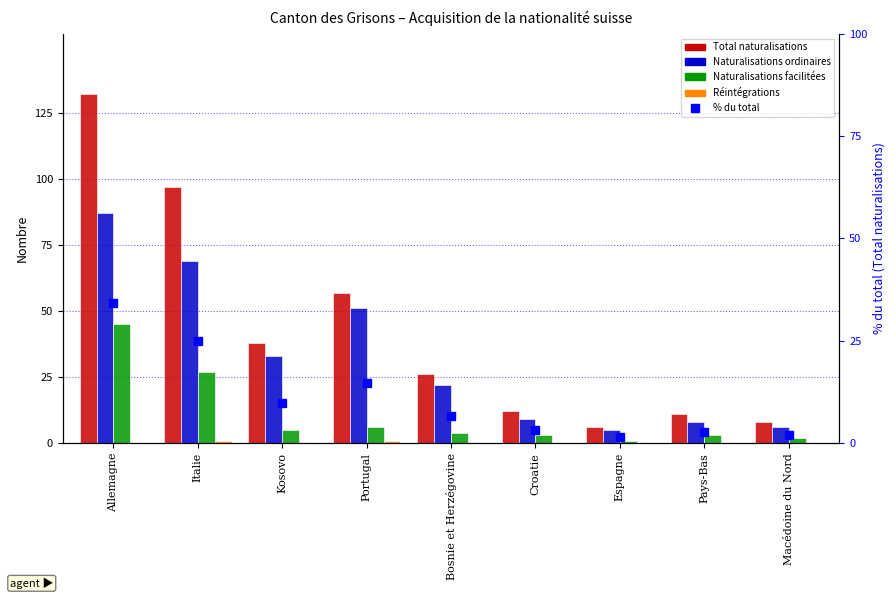

What is the value of the % du total bar at the 9th from the left?

2.1